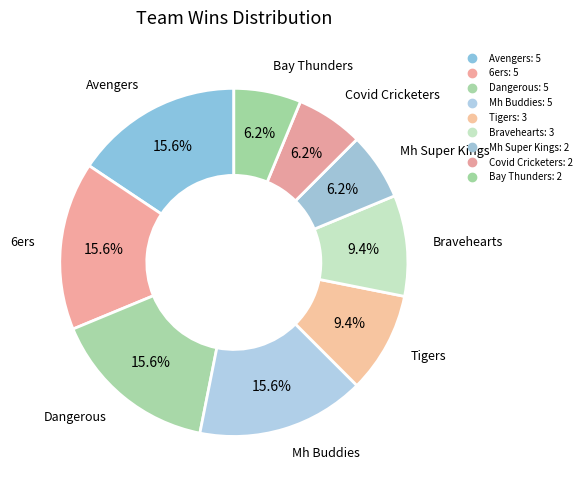

Count the number of slices in the pie.

9